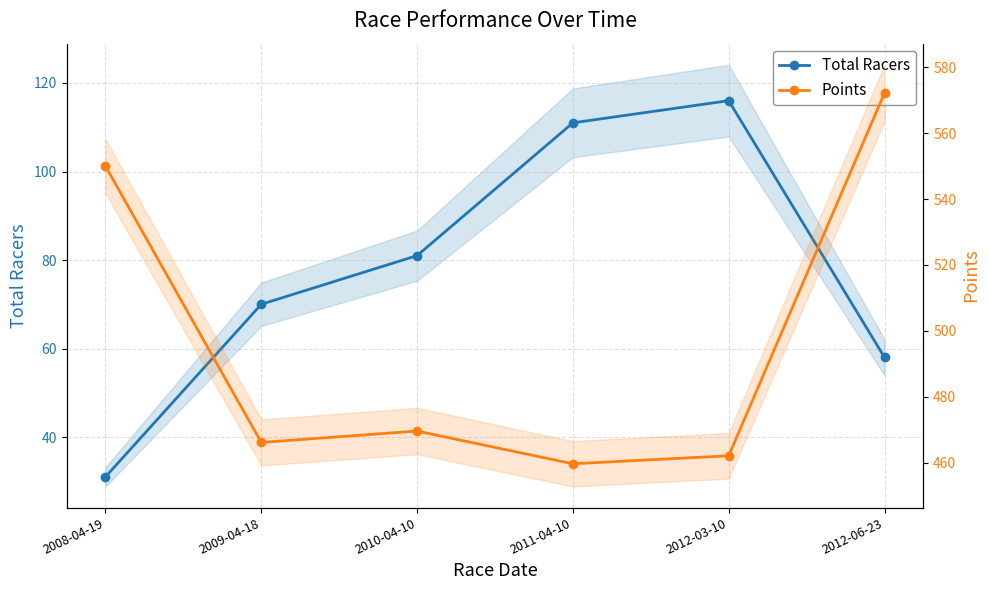

What is the value of the Total Racers point at the 2nd from the left?

70.0